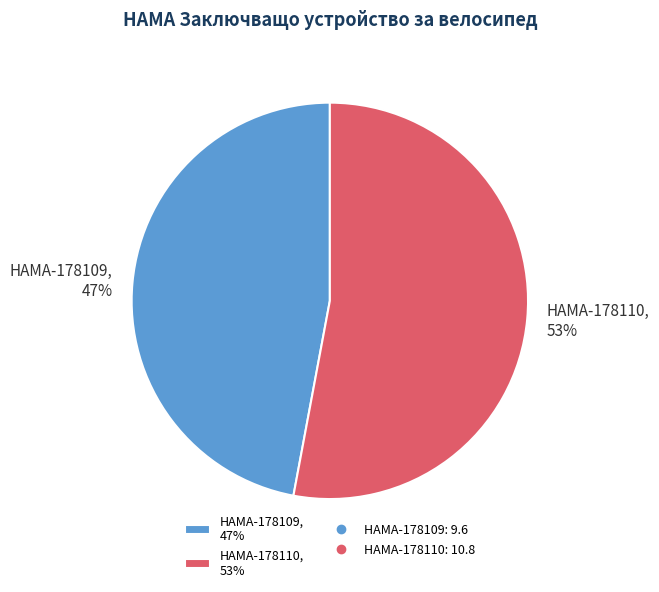

Is the sum of HAMA-178109 and HAMA-178110 greater than half?

Yes